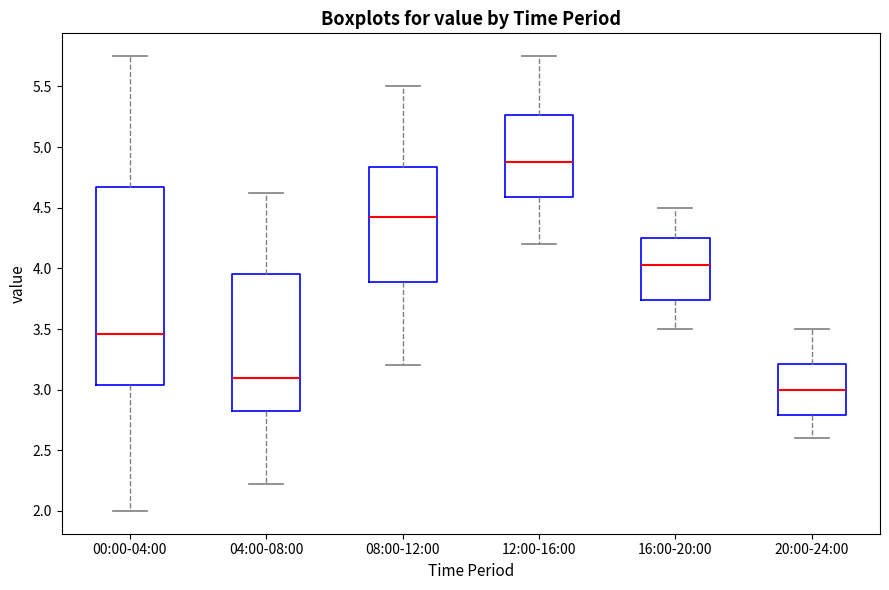

Reading left to right, transcribe this box plot: for each box, give where its median line is, the range the box spans, and where its two whiskers end, as read against the y-axis. The values are not printed on the chart, so give them approximately, as read against the axis.

00:00-04:00: median 3.45, box 3.05 to 4.65, whiskers 2.00 to 5.75
04:00-08:00: median 3.10, box 2.80 to 3.95, whiskers 2.20 to 4.60
08:00-12:00: median 4.45, box 3.90 to 4.85, whiskers 3.20 to 5.50
12:00-16:00: median 4.90, box 4.60 to 5.25, whiskers 4.20 to 5.75
16:00-20:00: median 4.05, box 3.75 to 4.25, whiskers 3.50 to 4.50
20:00-24:00: median 3.00, box 2.80 to 3.20, whiskers 2.60 to 3.50